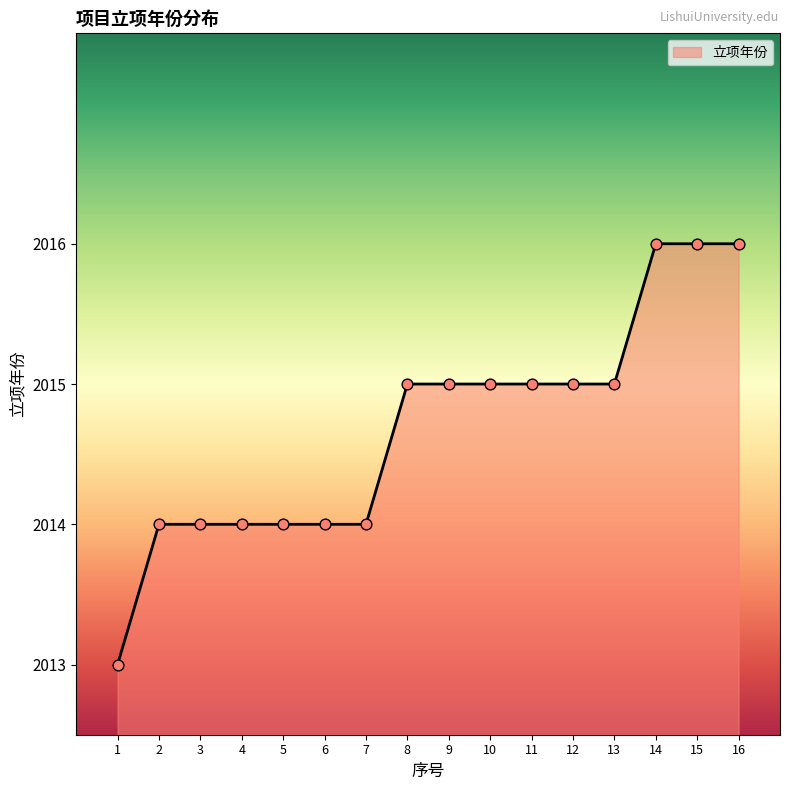

What is the change in value from 6 to 10?

+1